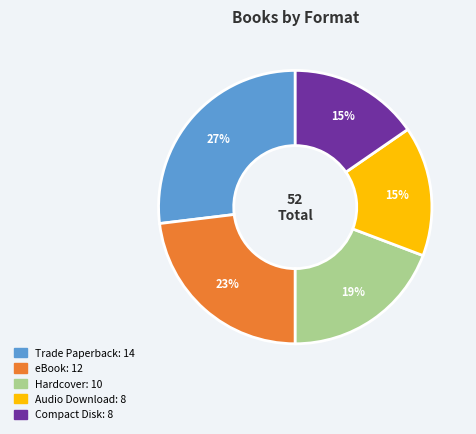

To the nearest percent, what portion does Hardcover represent?

19%